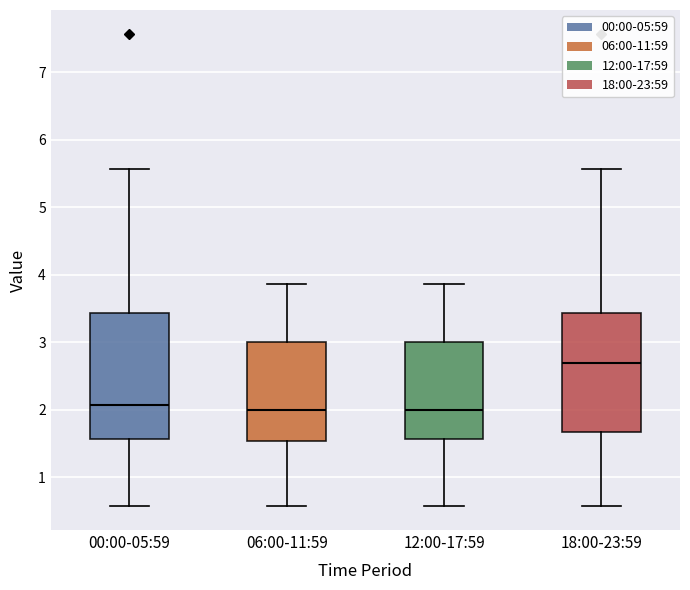

Which box has the highest median line?

18:00-23:59